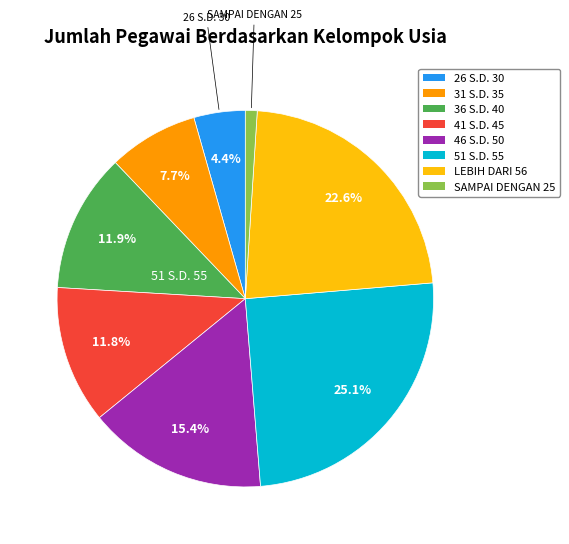

Approximately how many times larger is the value at 41 S.D. 45 compared to 46 S.D. 50?

0.8